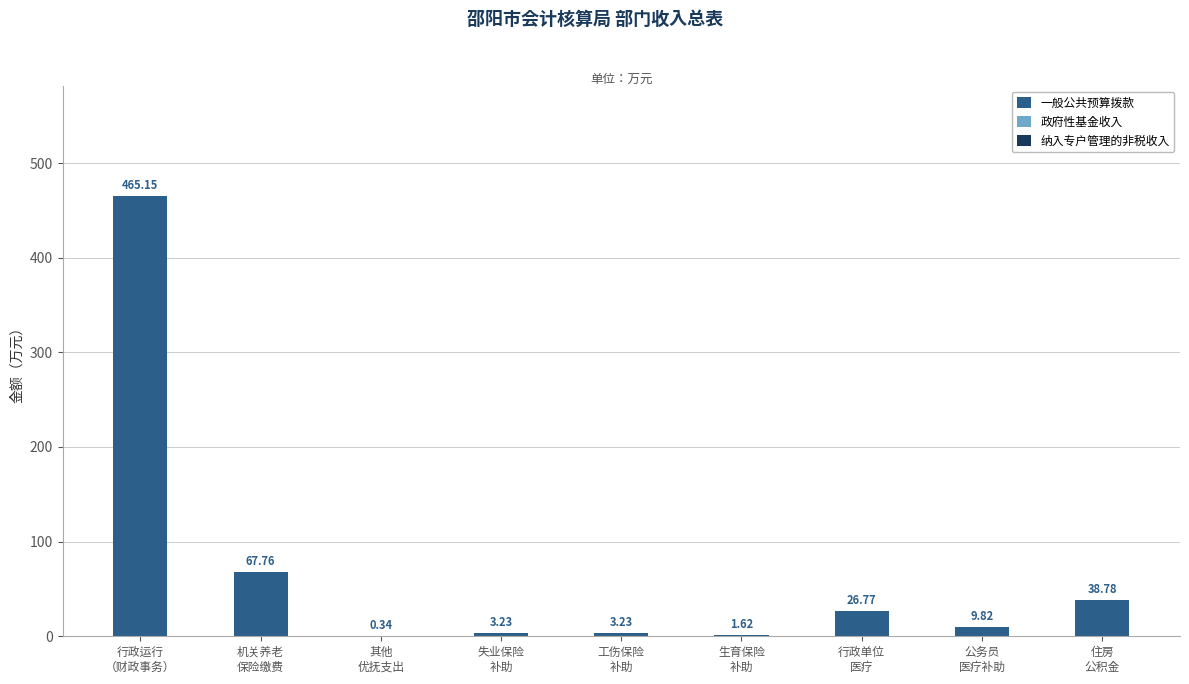

What is the sum of all values?

616.7